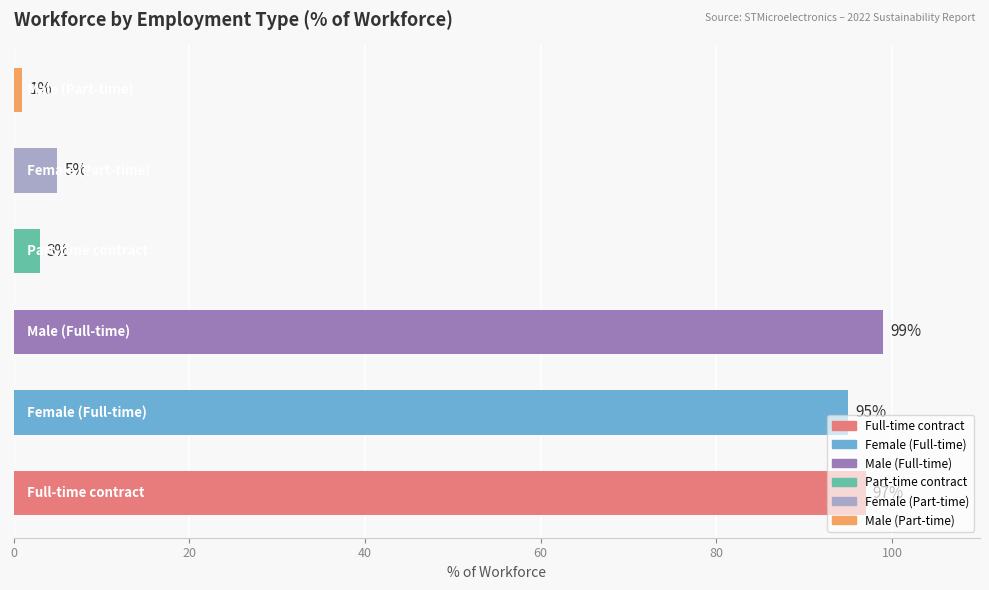

The value of Part-time contract at 2021 is 4. True or false?

False